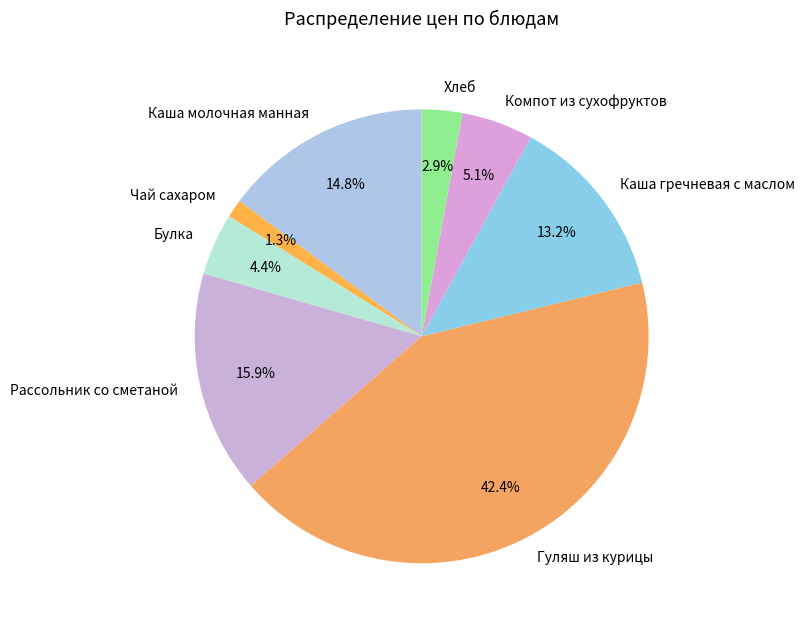

To the nearest percent, what is the difference between the largest and smallest slice percentages?

41%